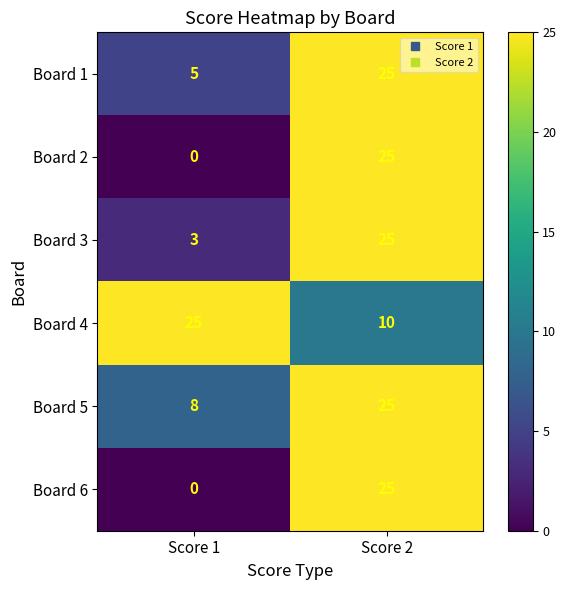

Count the number of data series in this chart.

6